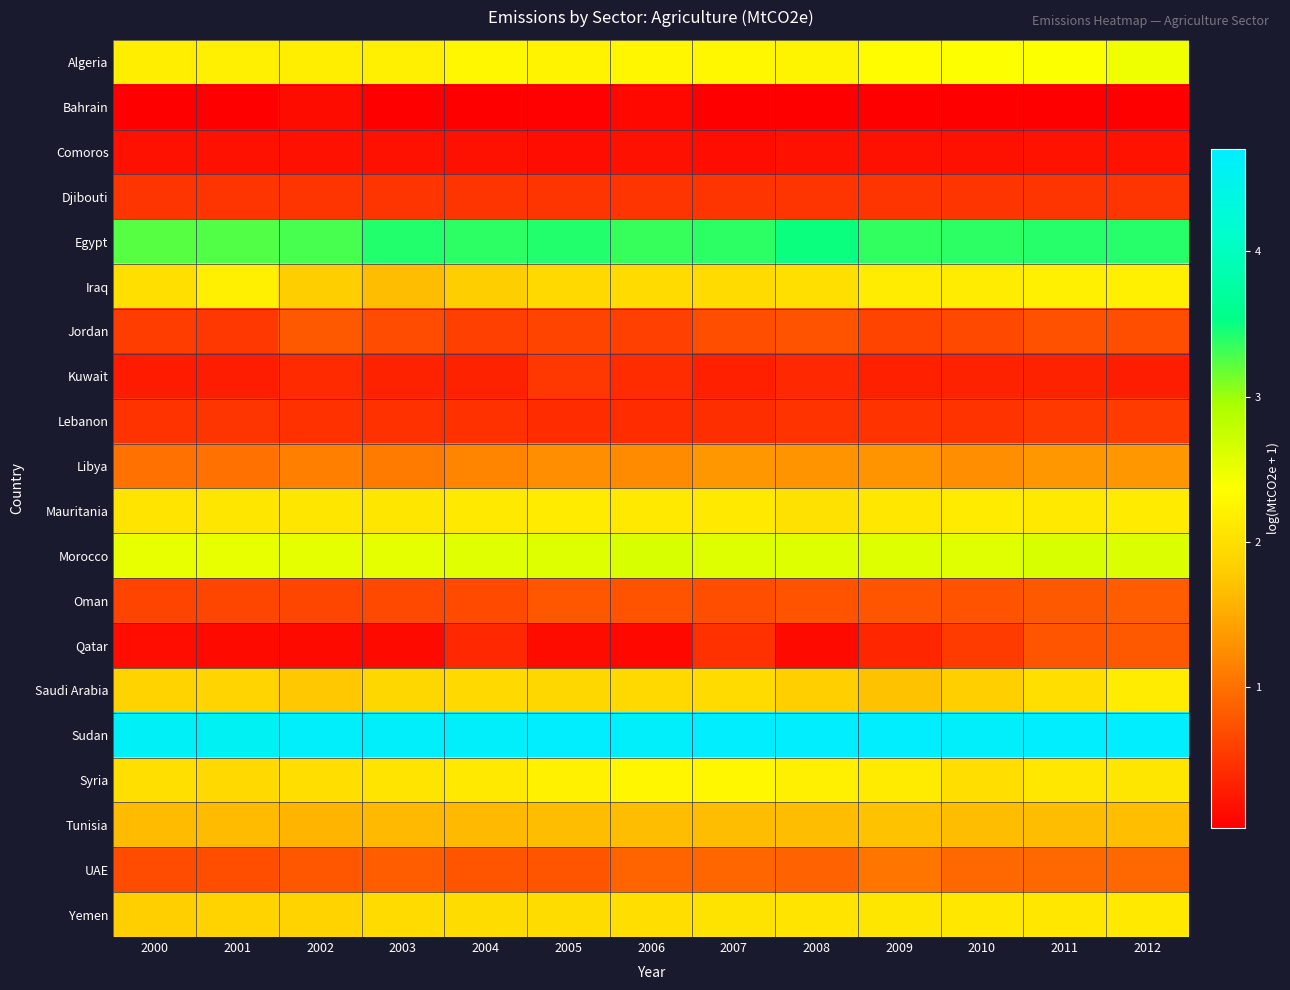

How many distinct data groups are displayed?

20